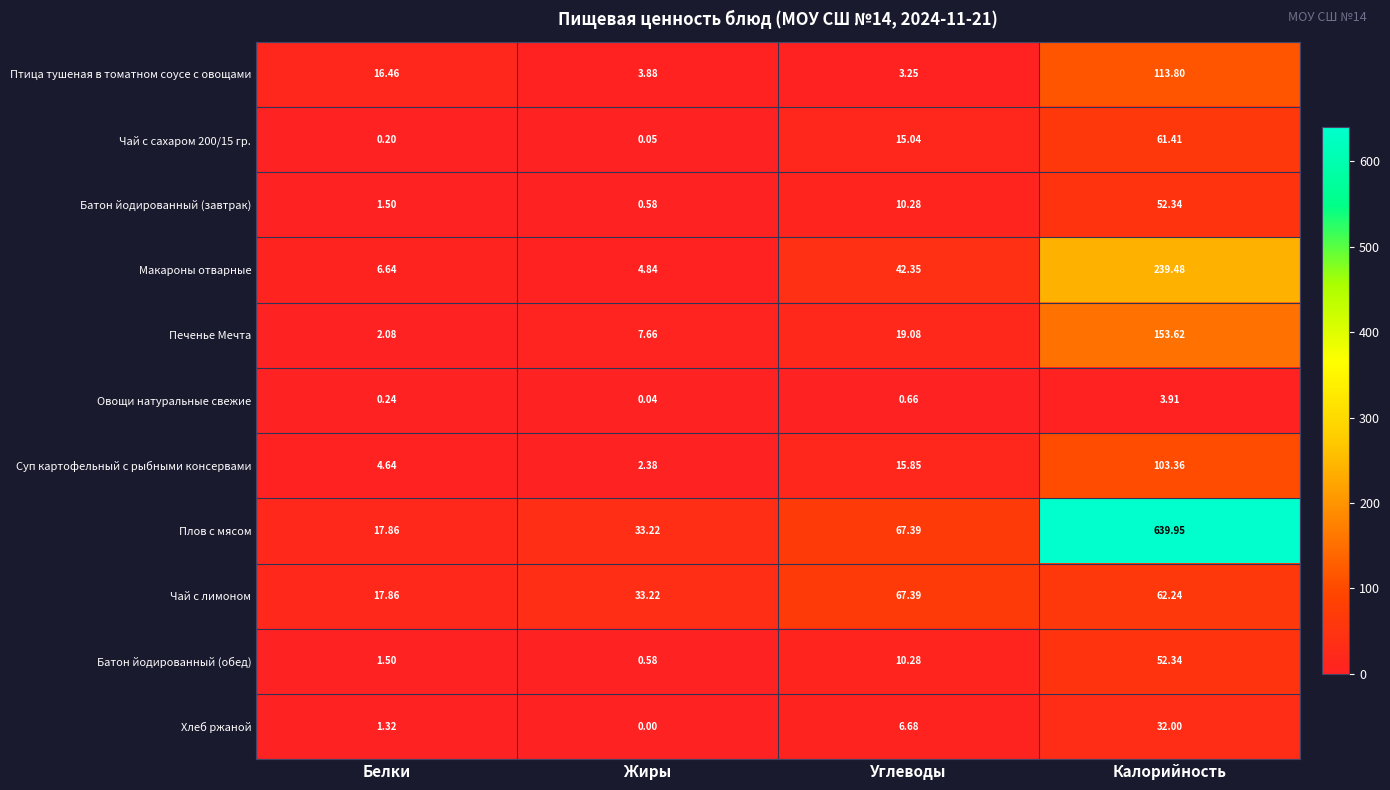

List the labels in order of Птица тушеная в томатном соусе с овощами value, largest first.

Калорийность, Белки, Жиры, Углеводы